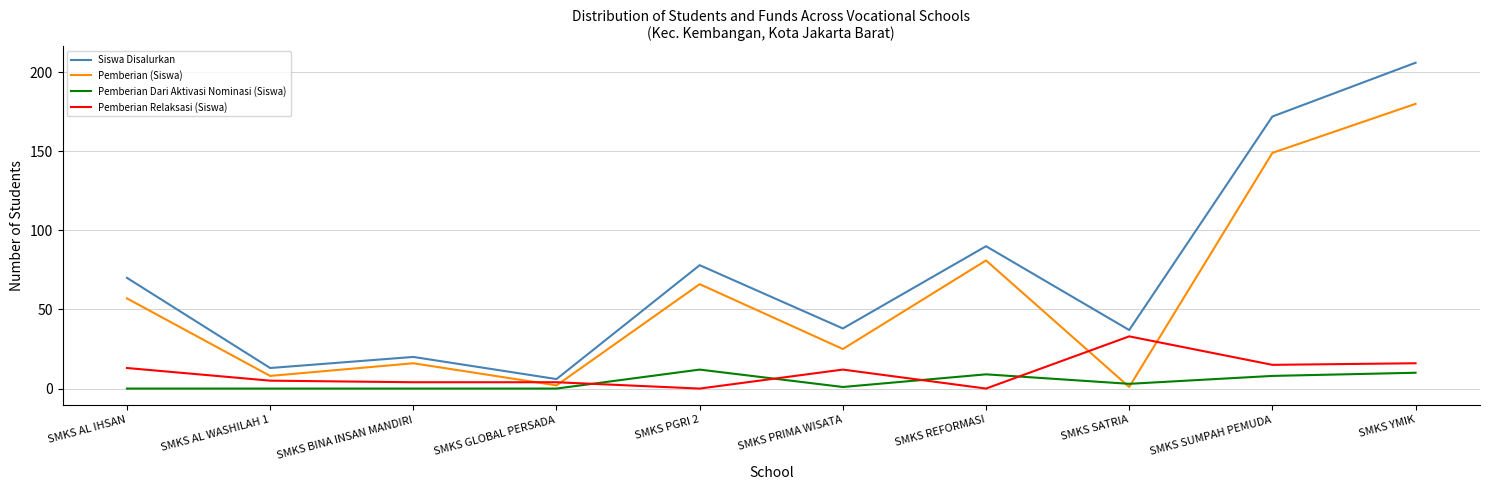

Reading left to right, extract all data points from this chart.

Siswa Disalurkan: 70	13	20	6	78	38	90	37	172	206
Pemberian (Siswa): 57	8	16	2	66	25	81	1	149	180
Pemberian Dari Aktivasi Nominasi (Siswa): 0	0	0	0	12	1	9	3	8	10
Pemberian Relaksasi (Siswa): 13	5	4	4	0	12	0	33	15	16